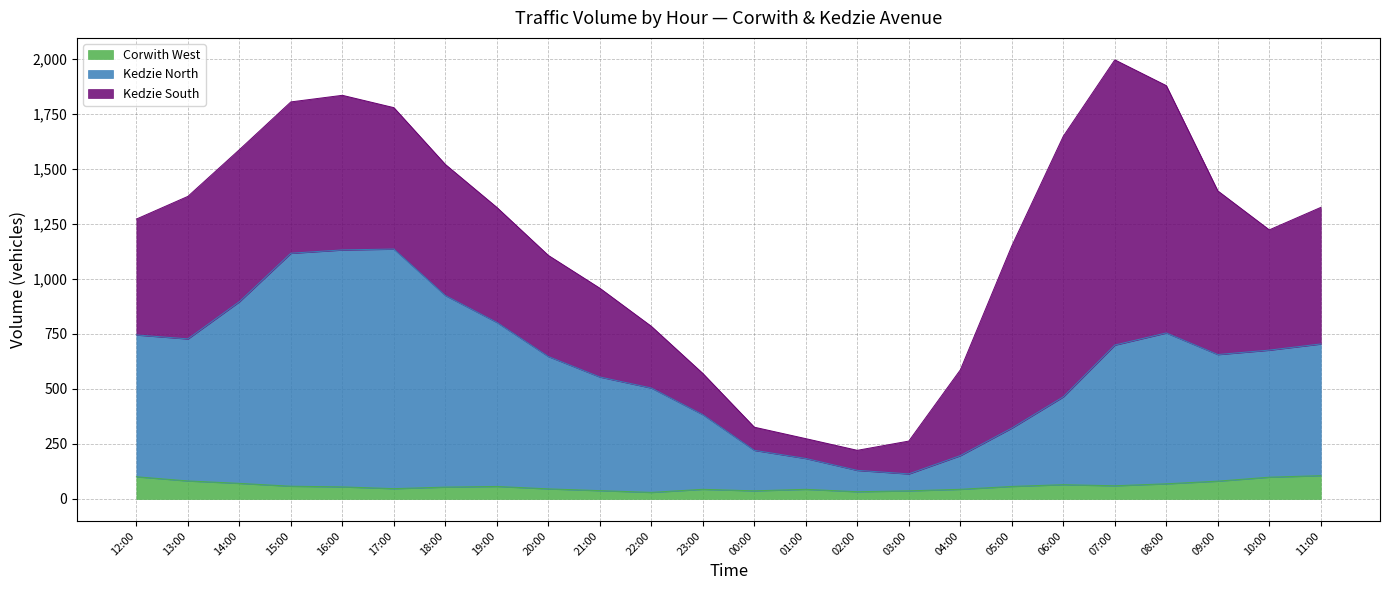

What is the highest value of the Corwith West series?

106